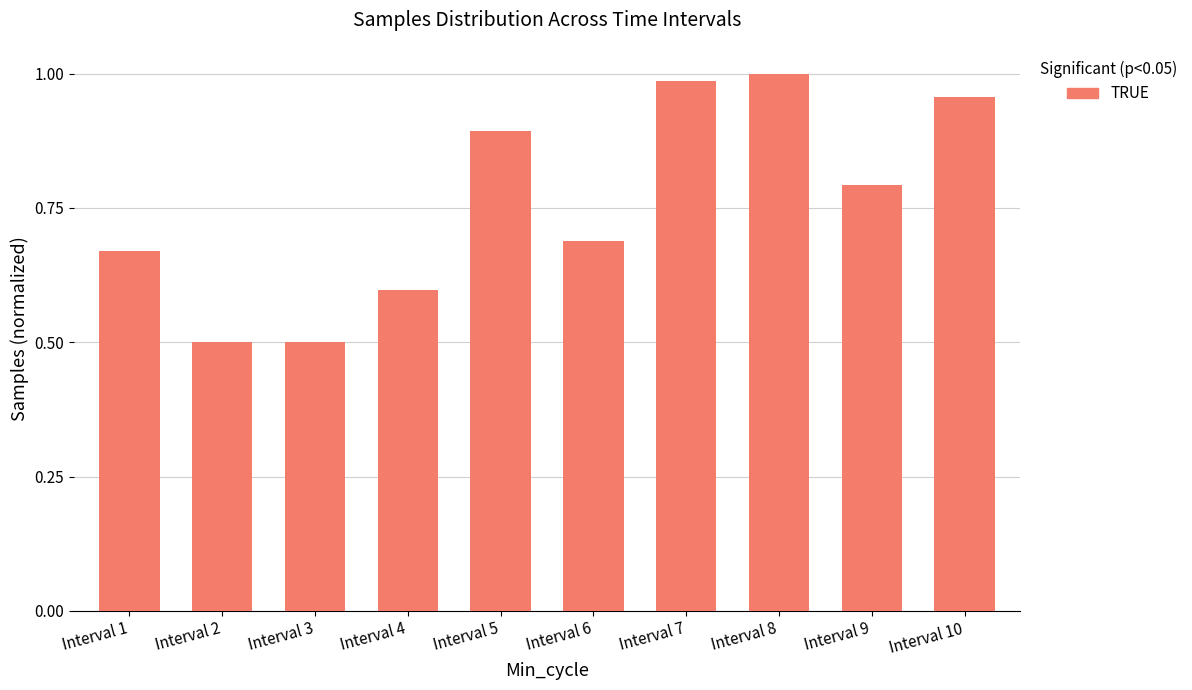

Are the bars grouped side by side (vs. stacked)?

No